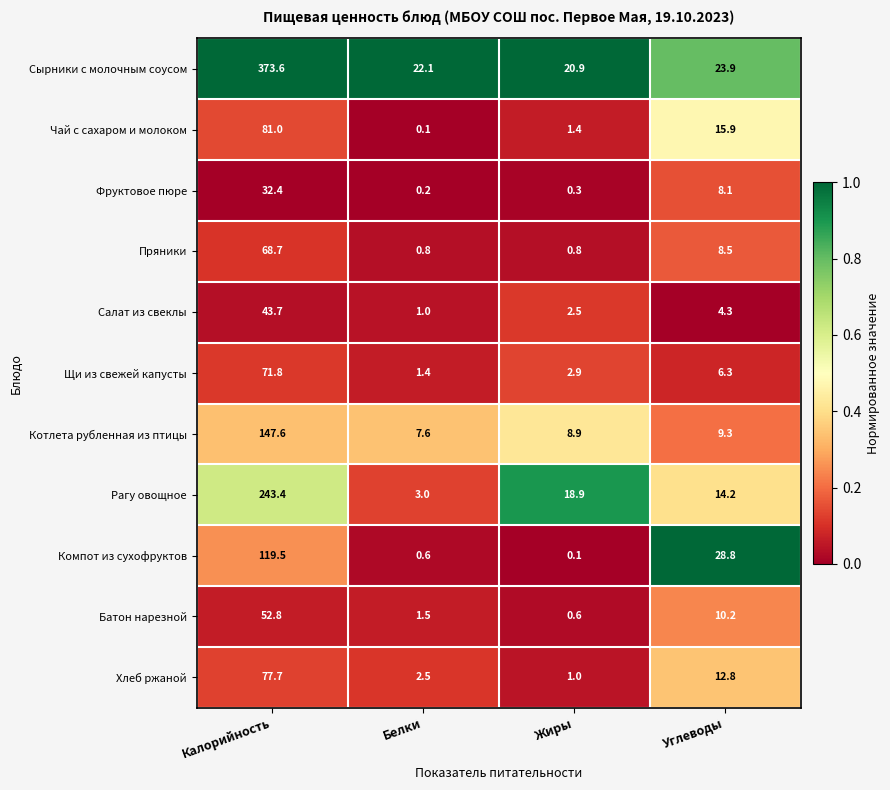

What is the sum of all Чай с сахаром и молоком values?

98.4